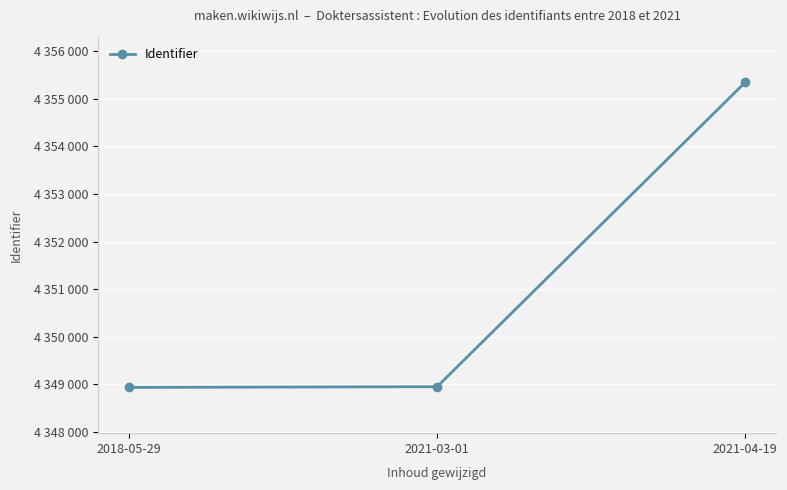

Reading right to left, list all the values displayed in this chart.

4355343	4348953	4348938